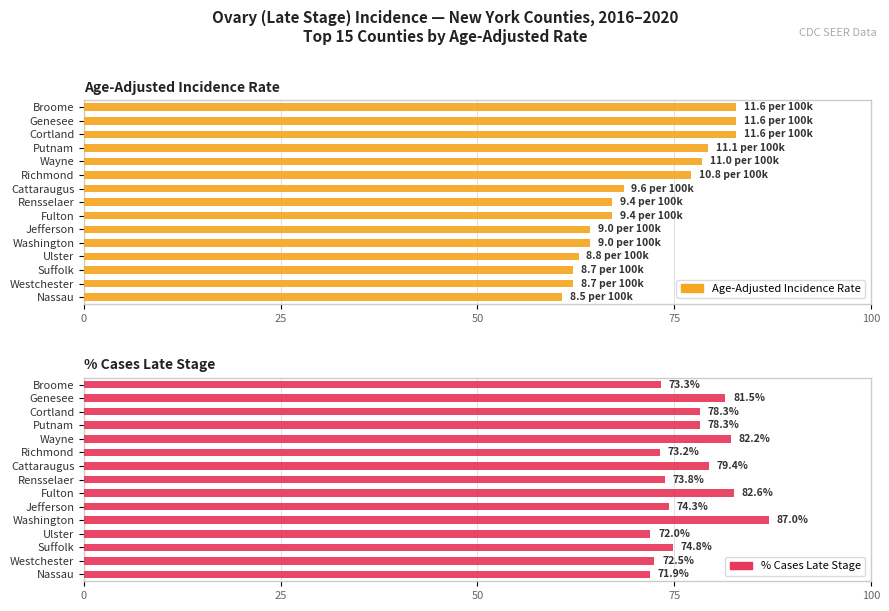

What is the sum of the Age-Adjusted Incidence Rate values at Suffolk and Jefferson?

126.4